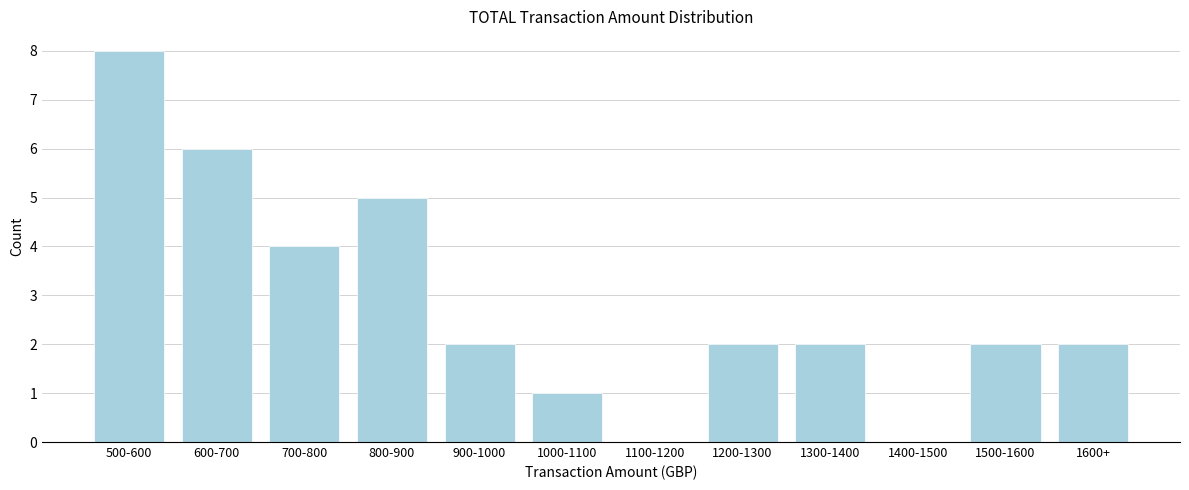

Reading left to right, transcribe all the data shown in this chart.

500-600=8	600-700=6	700-800=4	800-900=5	900-1000=2	1000-1100=1	1100-1200=0	1200-1300=2	1300-1400=2	1400-1500=0	1500-1600=2	1600+=2